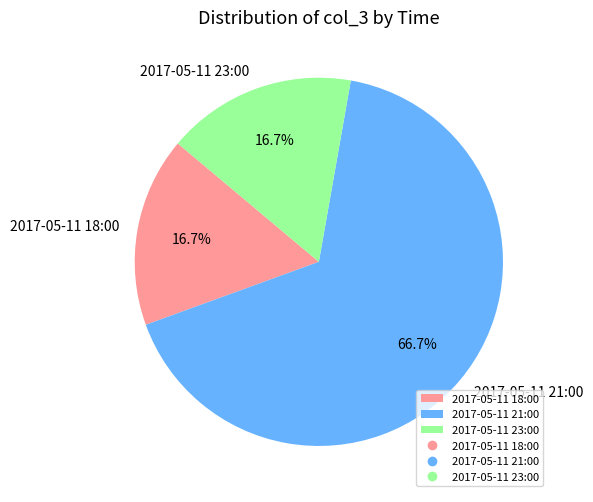

Is it true that 2017-05-11 18:00 is 17% of the pie?

True